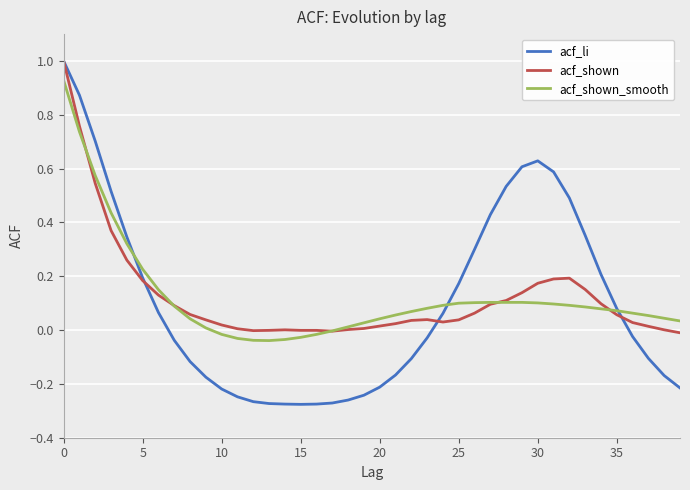

What is the greatest value displayed?

1.0